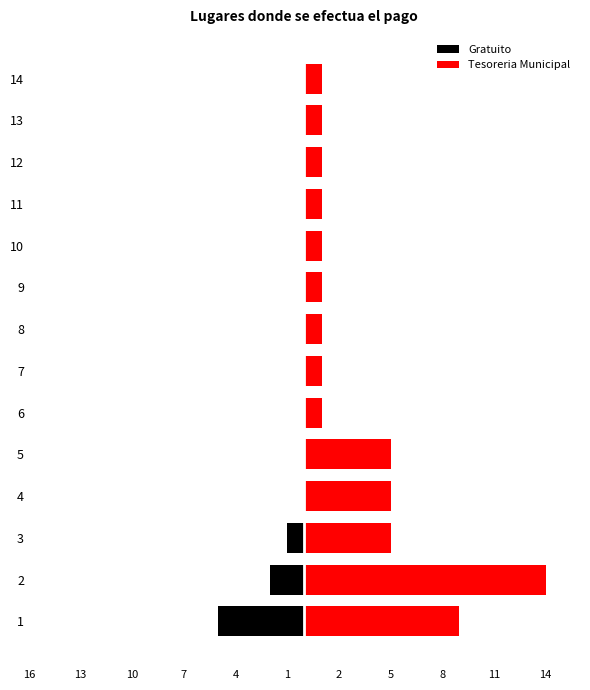

Reading left to right, extract all data points from this chart.

Gratuito: -5	-2	-1	0	0	0	0	0	0	0	0	0	0	0
Tesoreria Municipal: 9	14	5	5	5	1	1	1	1	1	1	1	1	1